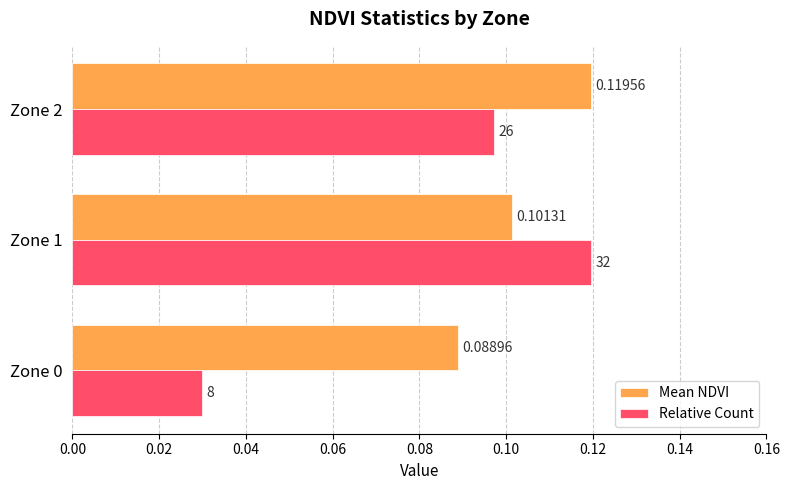

Which series has the largest total across all categories?

Mean NDVI